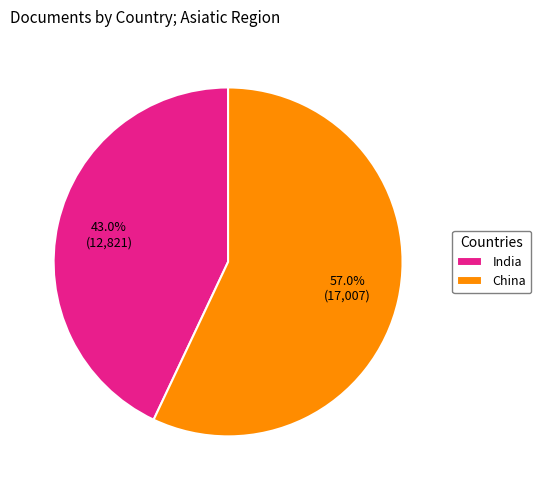

Is the sum of India and China greater than half?

Yes